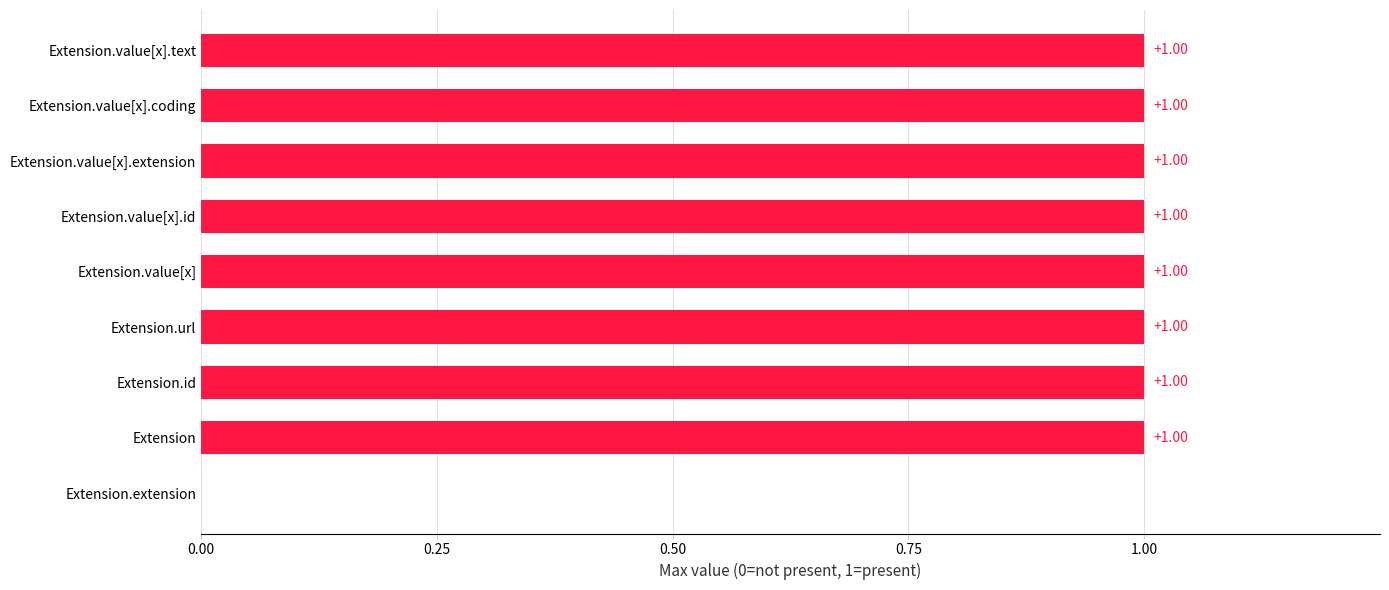

What is the sum of all values?

8